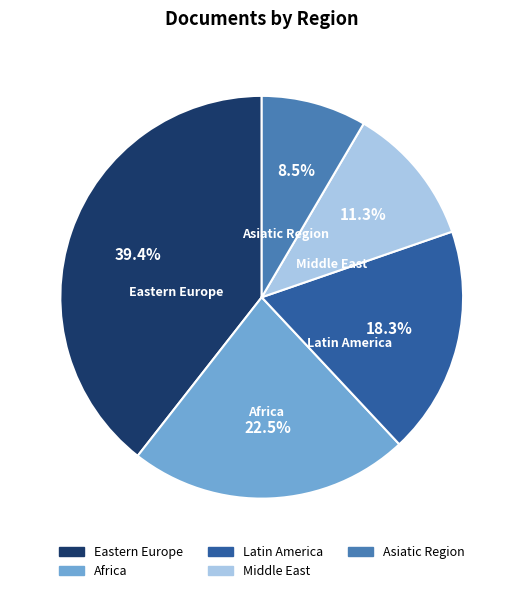

Is there any slice that represents more than half of the pie?

No